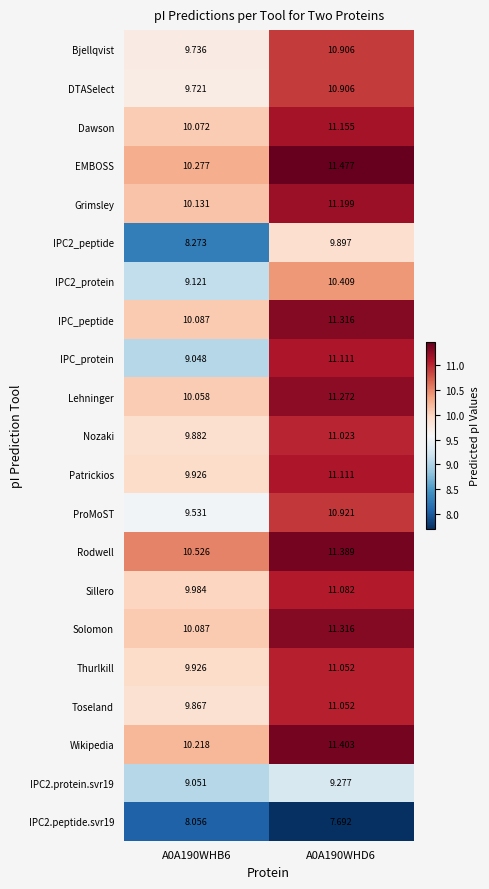

What is the total value across all series at A0A190WHD6?

227.0